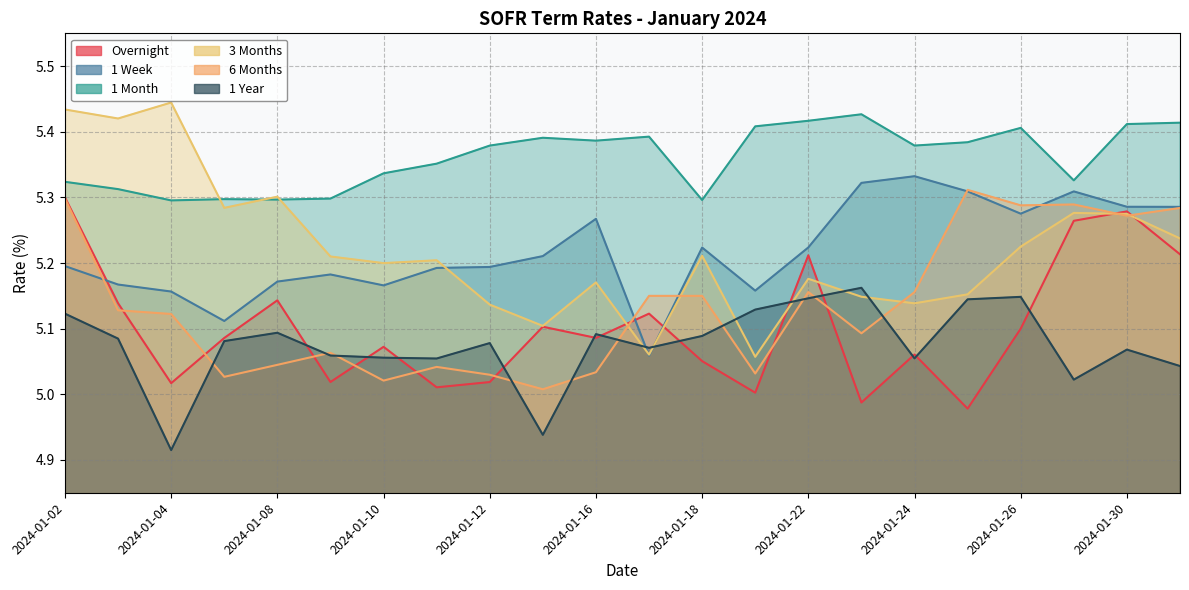

At how many categories does at least one series exceed 5?

22